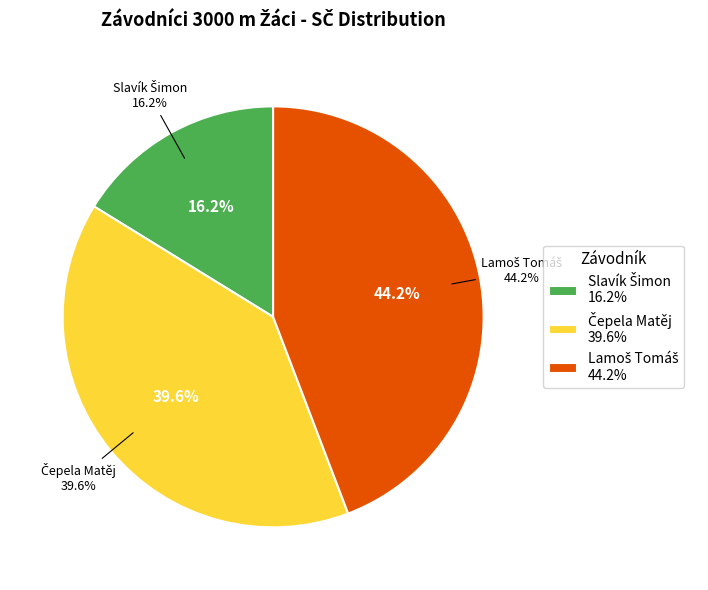

Is Lamoš Tomáš the majority of the pie?

No